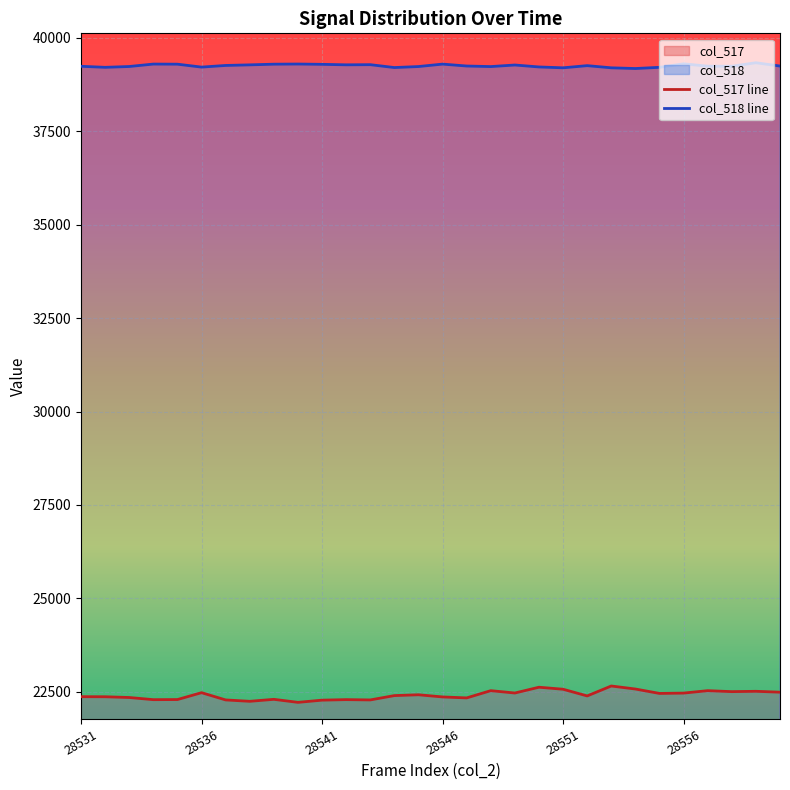

The value of col_517 line at 18 is 22468. True or false?

True